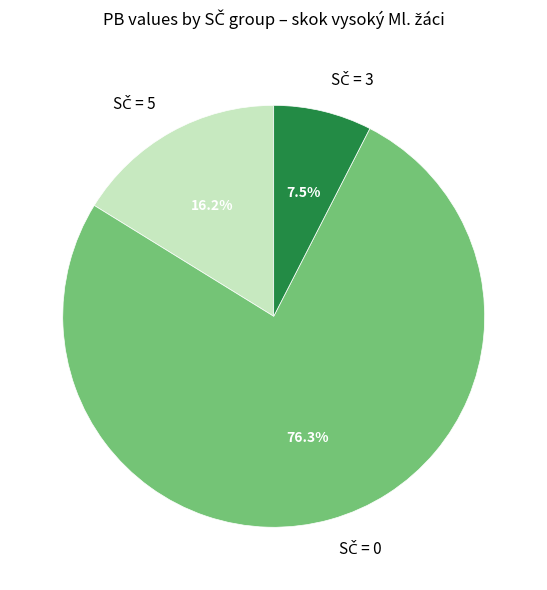

Is there a majority slice in this chart?

Yes